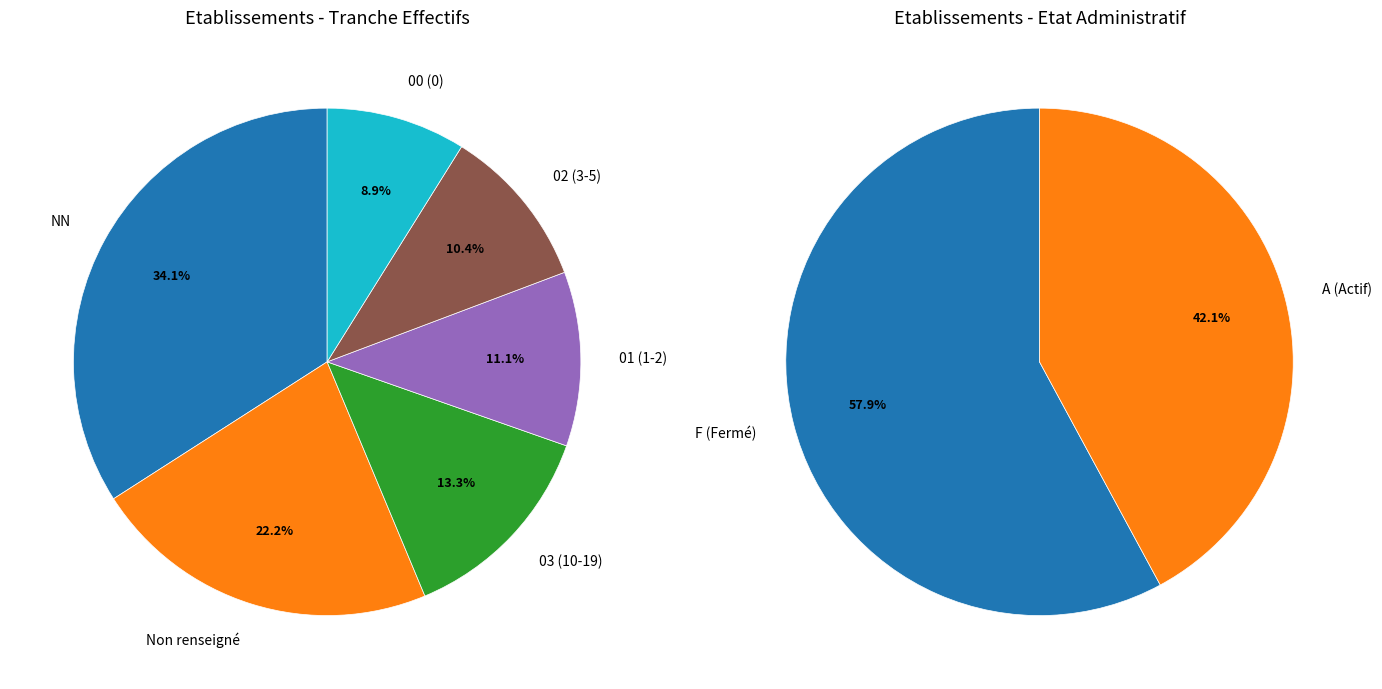

To the nearest percent, what is the combined percentage of 51 and 01?

11%